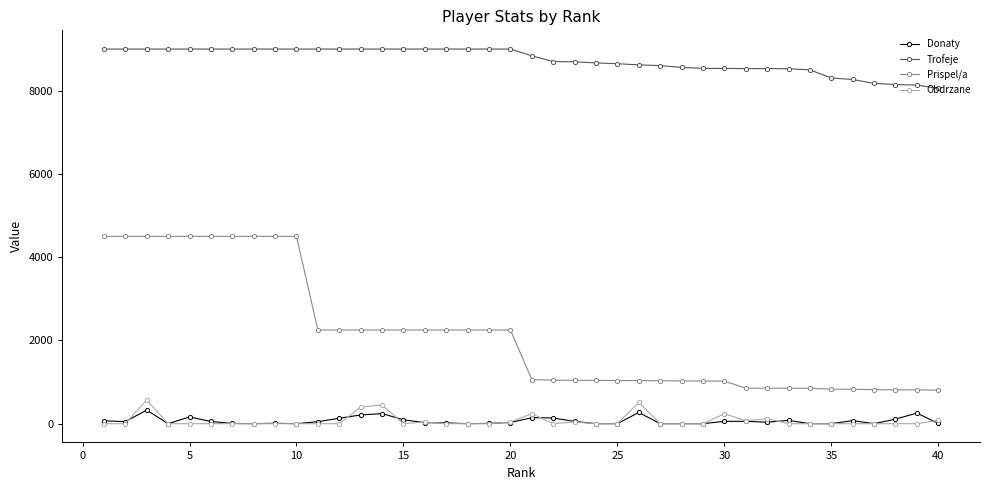

What is the average value of the Prispel/a series?

2154